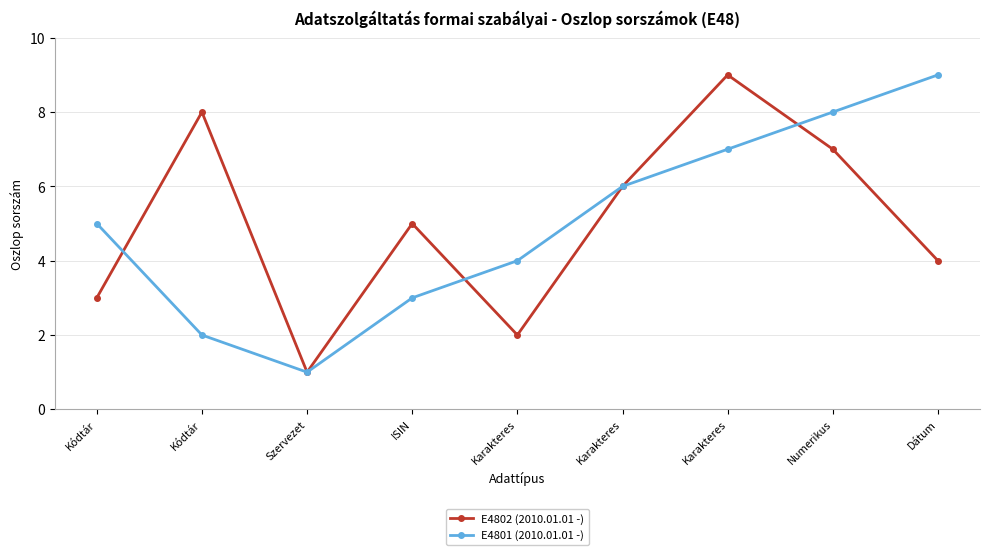

How many categories are shown in the chart?

9